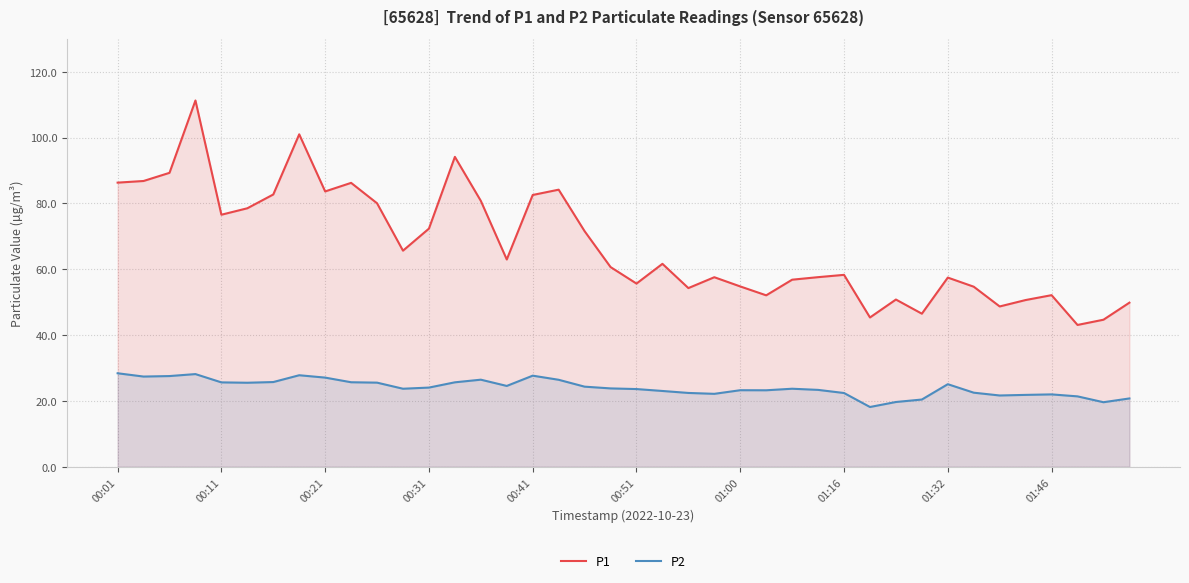

Where is P1 nearest to the value 77?

00:11